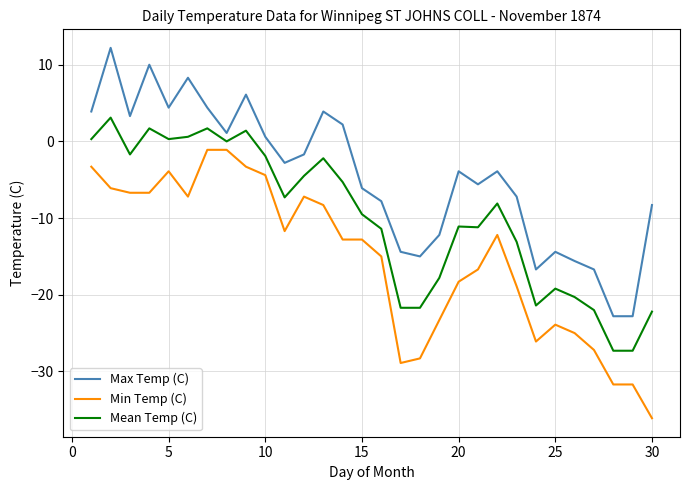

What is the average value of the Max Temp (C) series?

-4.6